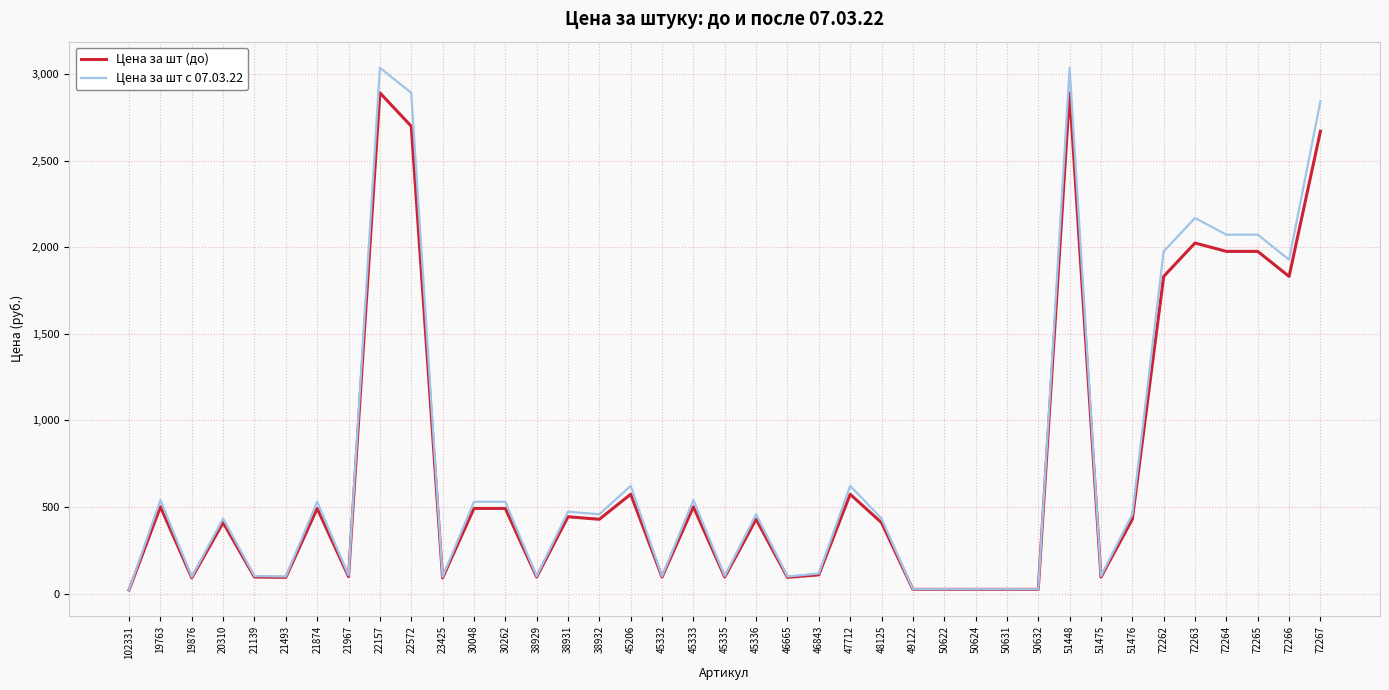

Which series has the largest total across all categories?

Цена за шт с 07.03.22